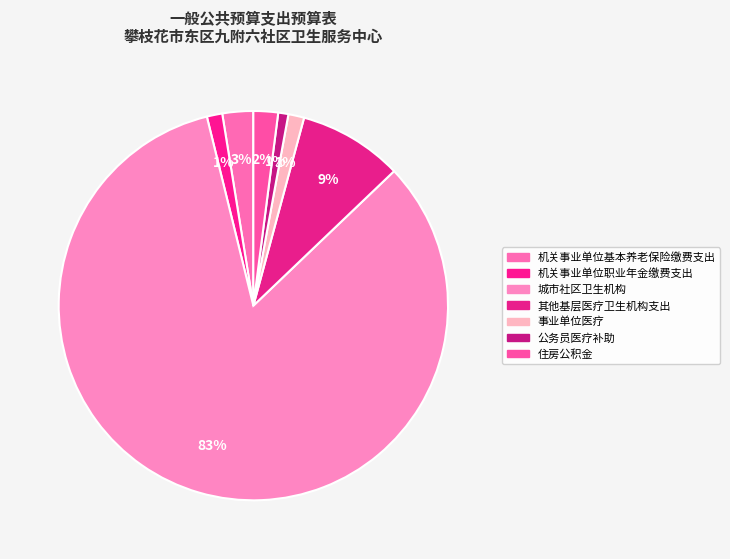

Does any single category account for the majority?

Yes